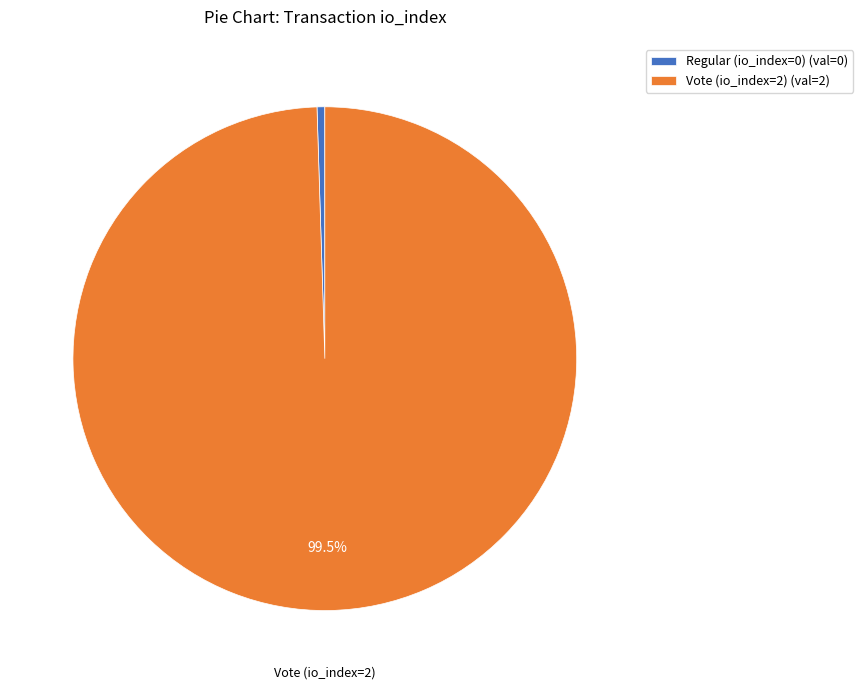

To the nearest percent, what is the combined percentage of Regular (io_index=0) and Vote (io_index=2)?

100%